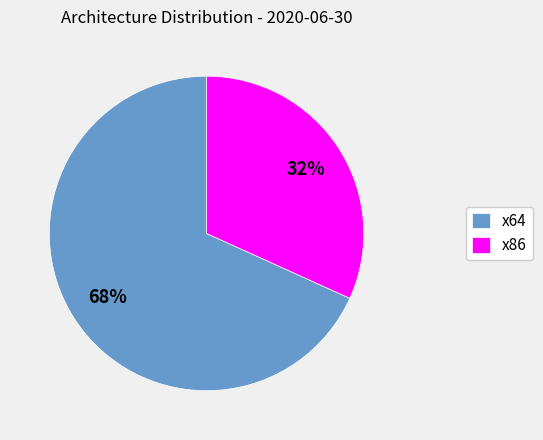

True or false: x64 accounts for 82% of the total.

False